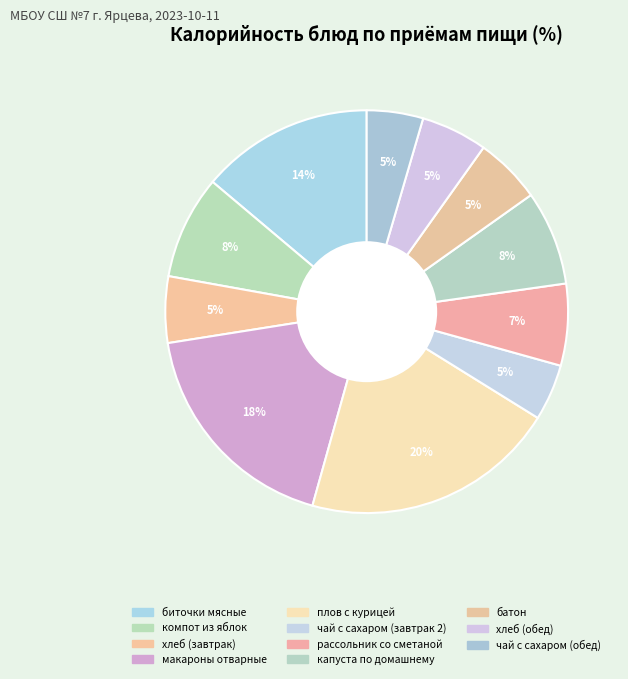

Is the sum of плов с курицей and чай с сахаром (обед) greater than half?

No